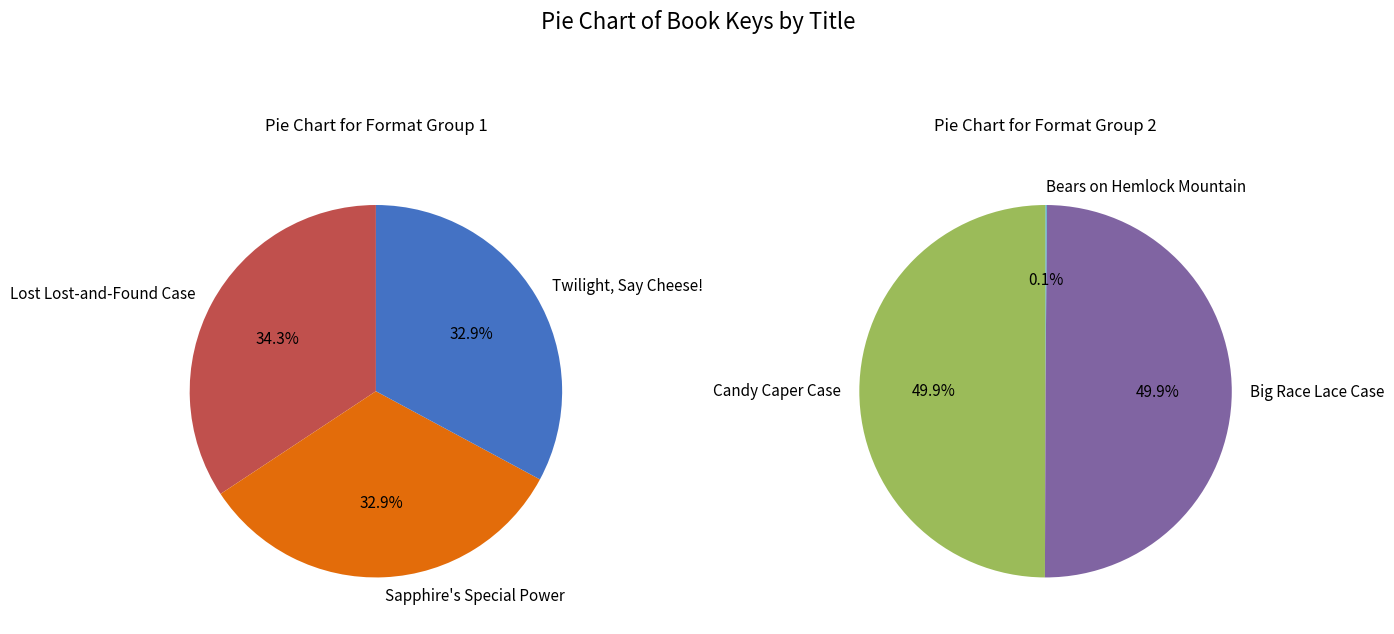

Does Twilight, Say Cheese! represent more than half of the total?

No